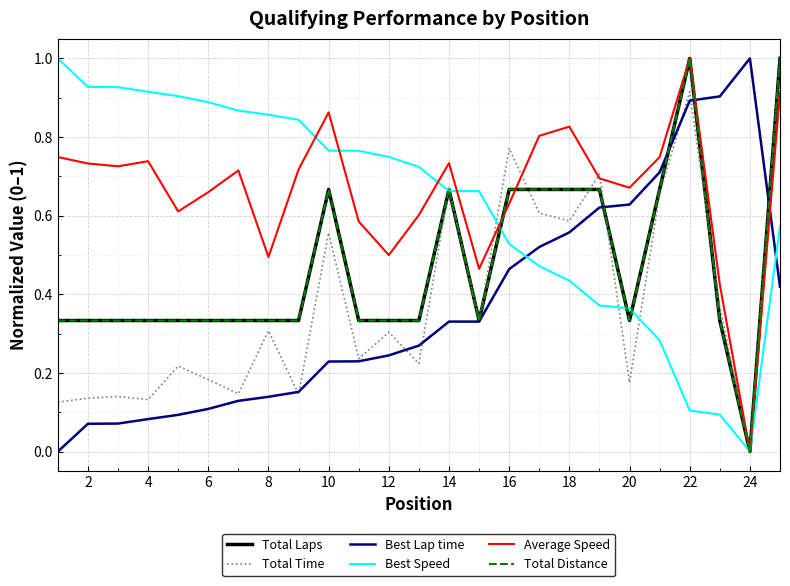

Does the chart display data point markers on the line(s)?

No